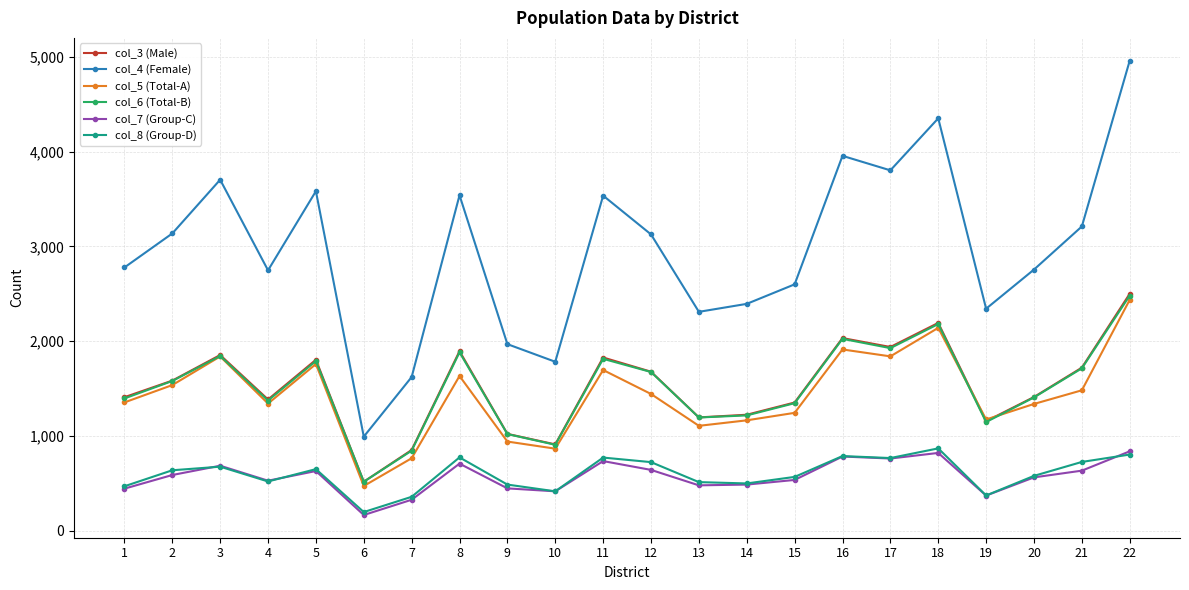

The col_5 (Total-A) series shows 1342 at 4. True or false?

True